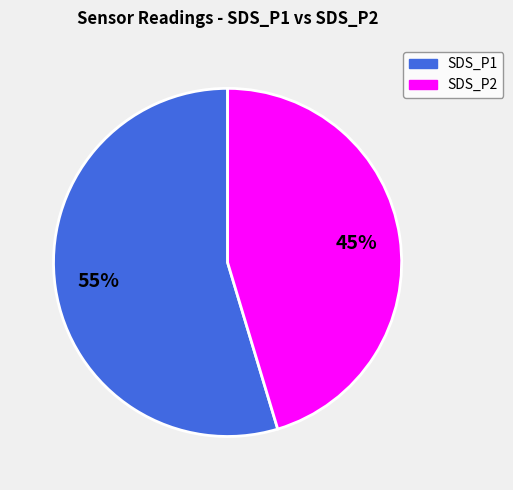

To the nearest percent, what percentage of the pie is SDS_P2?

45%